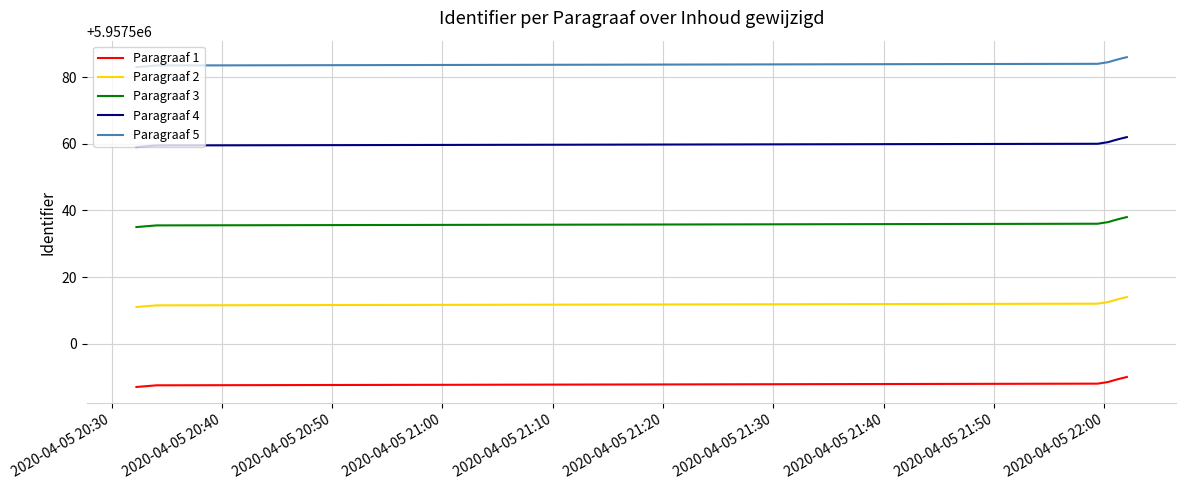

True or false: Paragraaf 1 and Paragraaf 4 intersect in this chart.

False